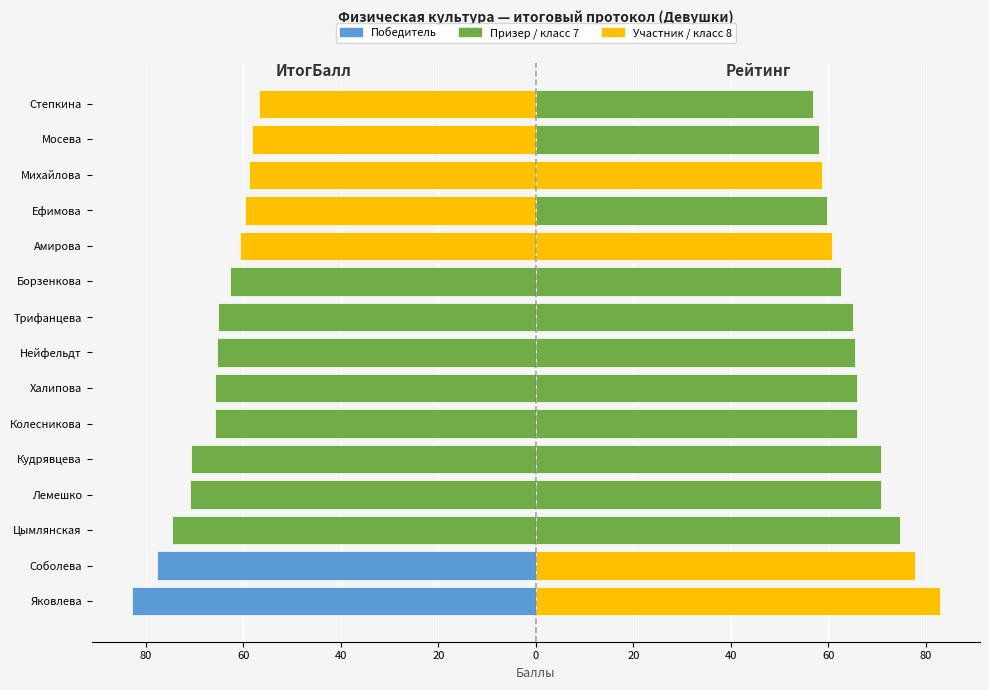

At how many categories does at least one series exceed 40?

15